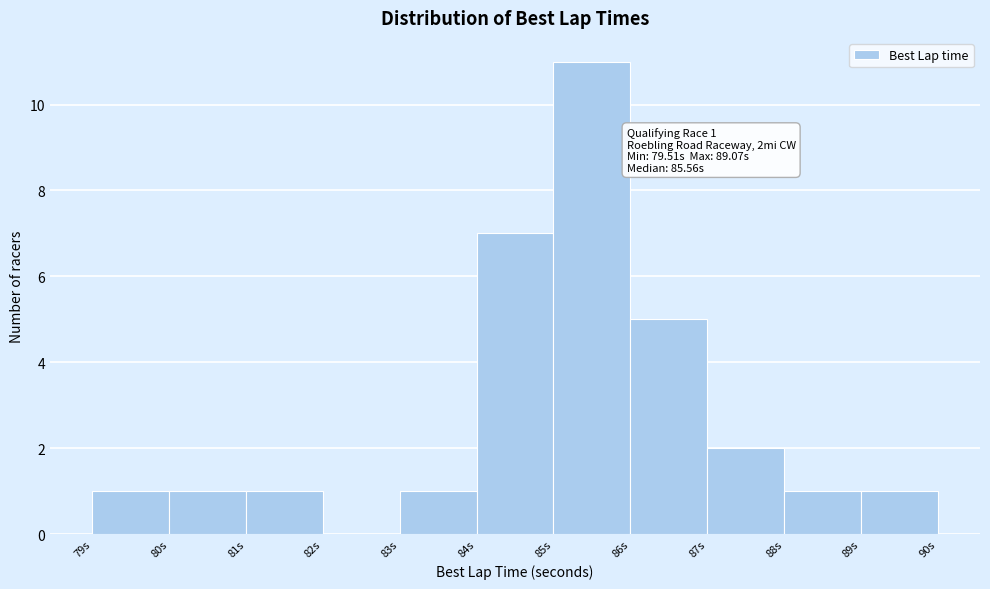

Over which range of the x-axis is the bar tallest?

85 to 86